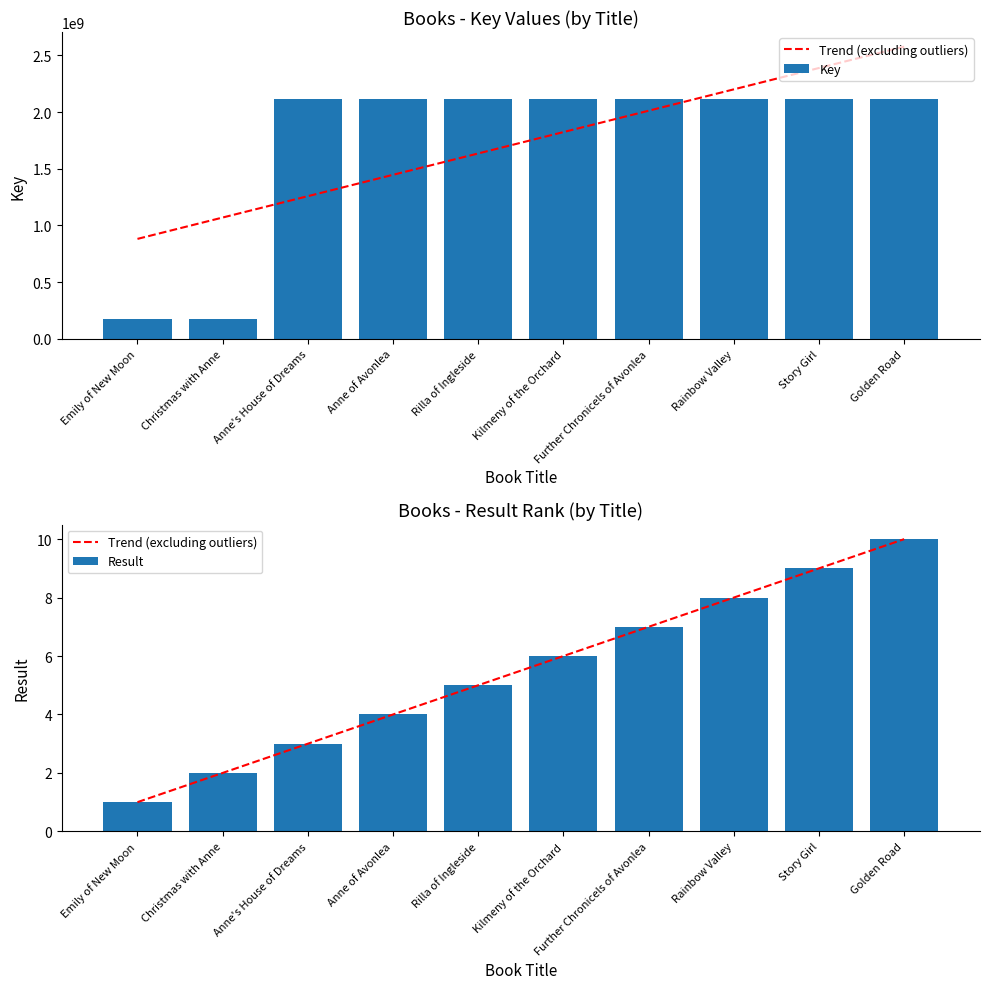

What are all the series names shown in the legend?

Trend (excluding outliers), Key, Result